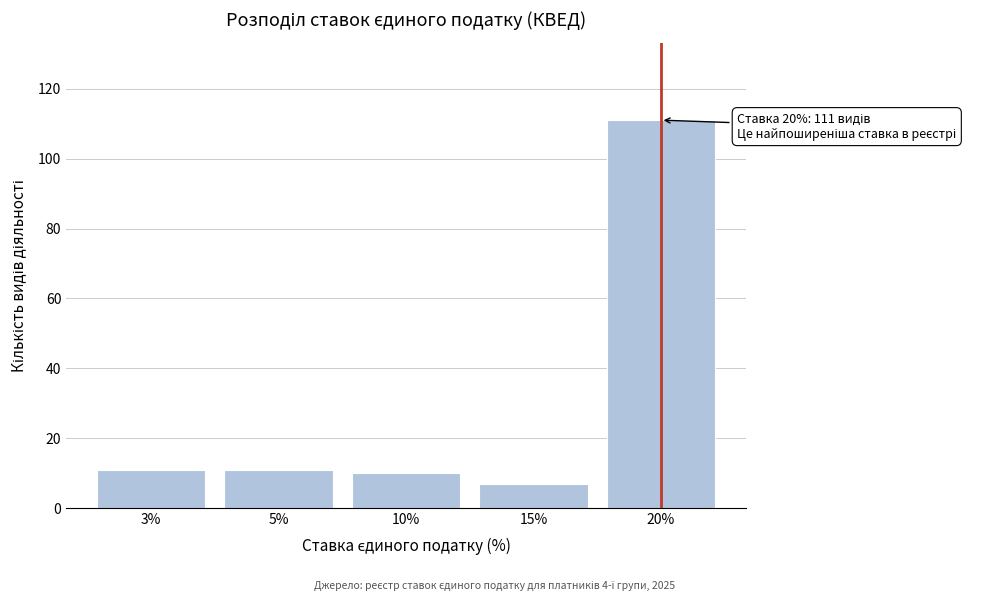

Reading right to left, transcribe all the data shown in this chart.

111	7	10	11	11